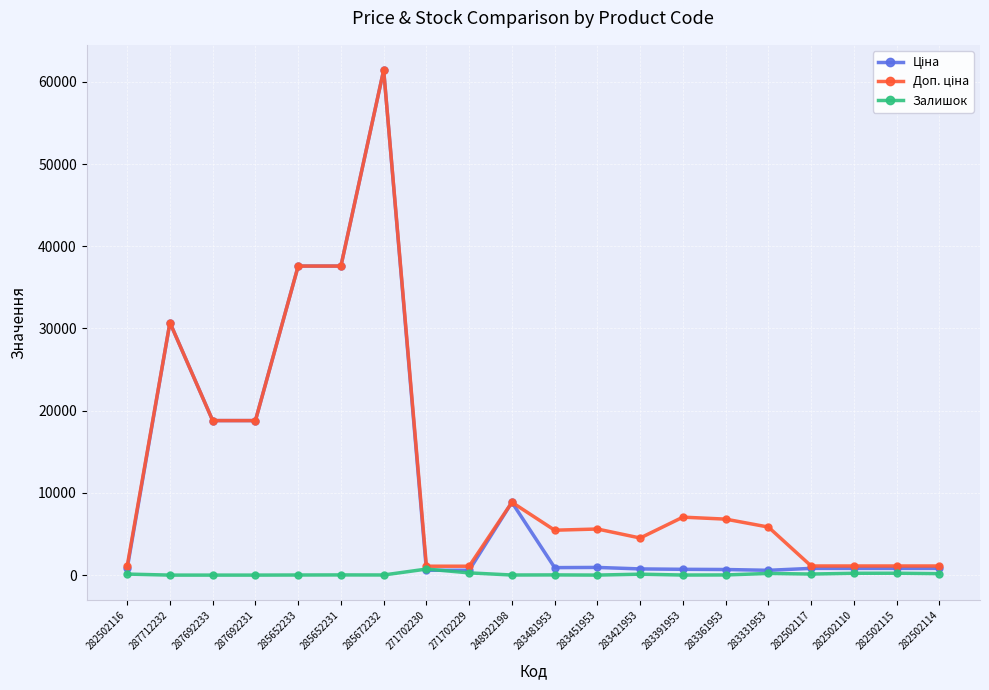

What is the difference between the highest and lowest values at 283361953?

6790.8